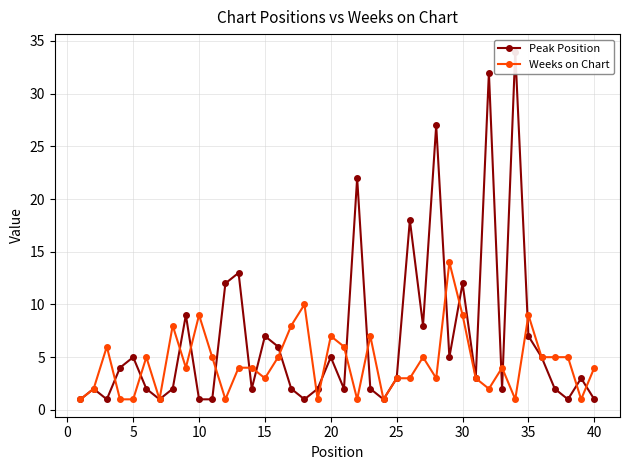

What is the total value across all series at 30?

10